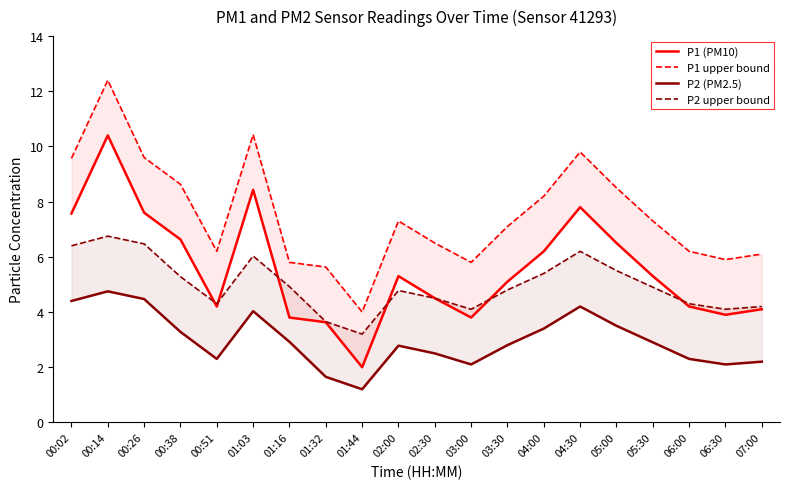

What is the difference between the second highest and second lowest values in the P1 upper bound series?

4.8